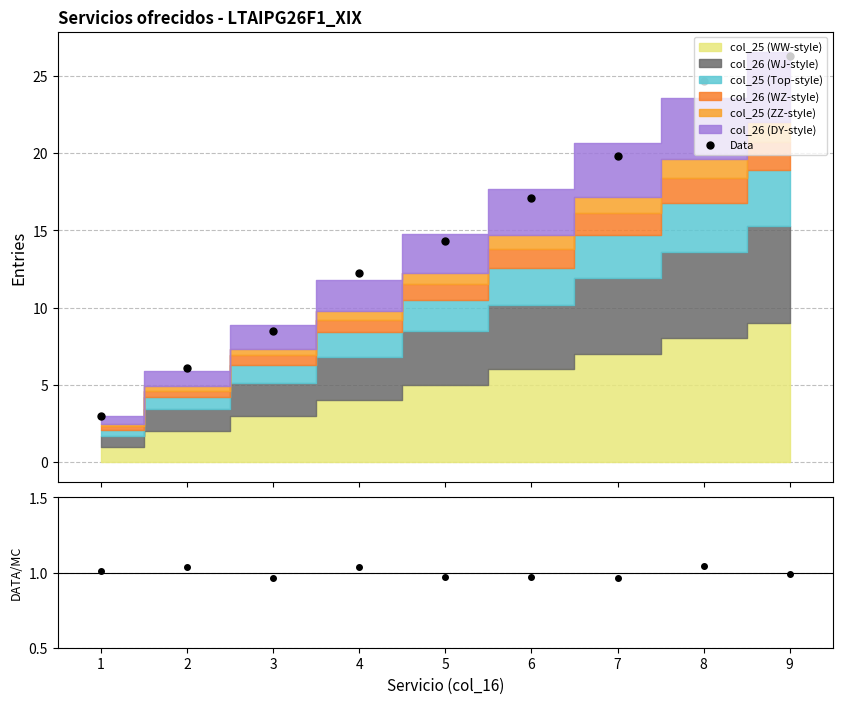

Is the value of Data at 3 greater than the value of Data/MC at 4?

Yes